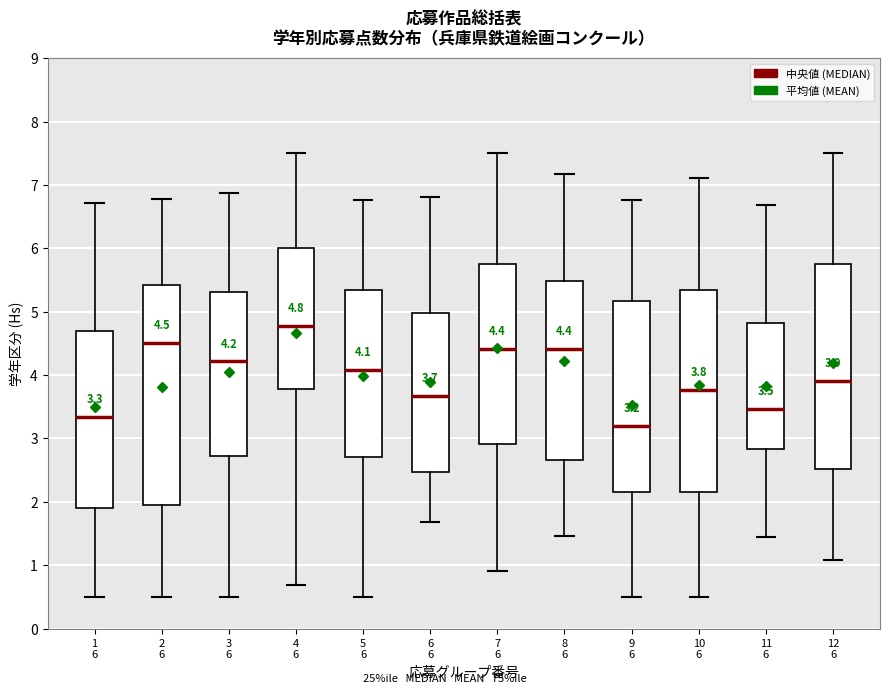

Which box has the highest median line?

4 6